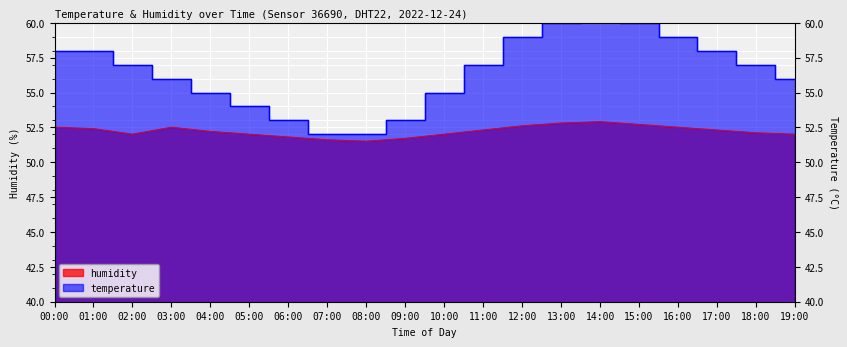

What is the smallest value displayed?

51.5